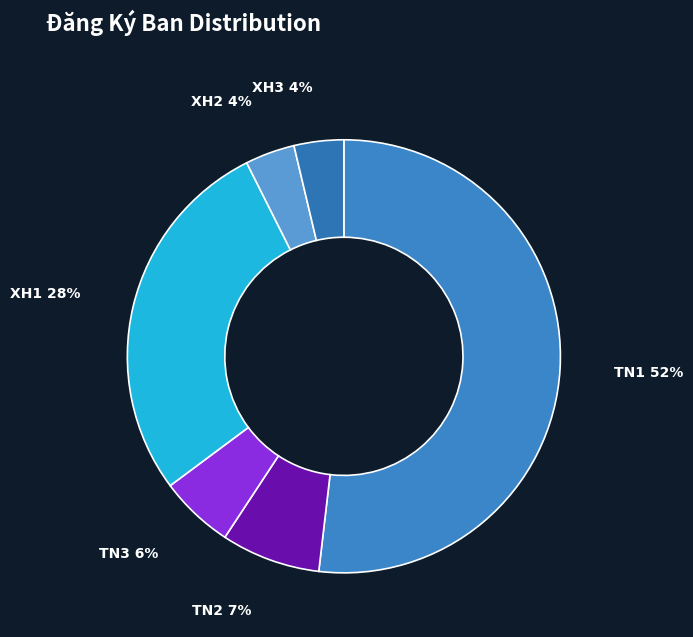

True or false: TN2 accounts for 7% of the total.

True